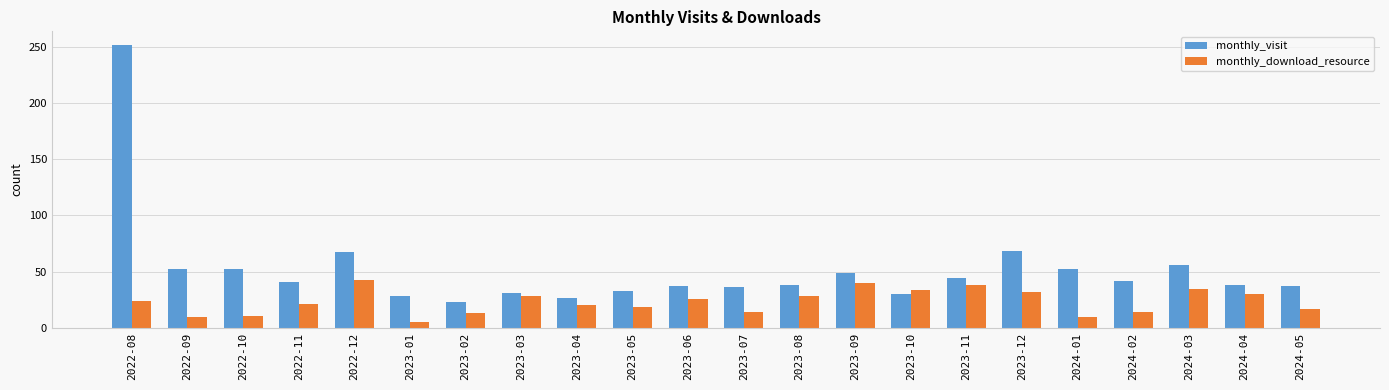

What is the total value across all series at 2023-06?

63